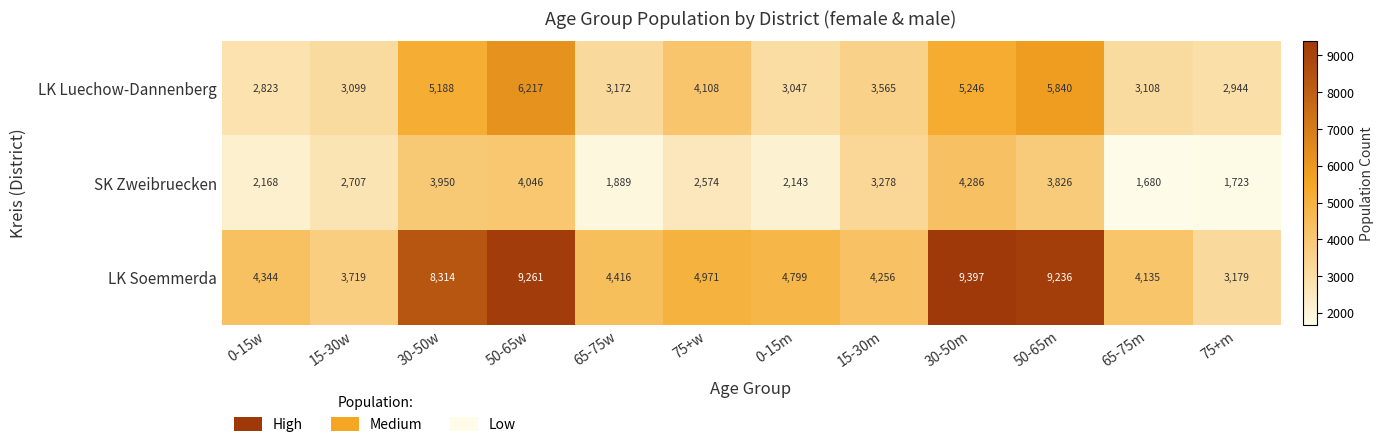

List the series in order of their peak value, lowest first.

SK Zweibruecken, LK Luechow-Dannenberg, LK Soemmerda